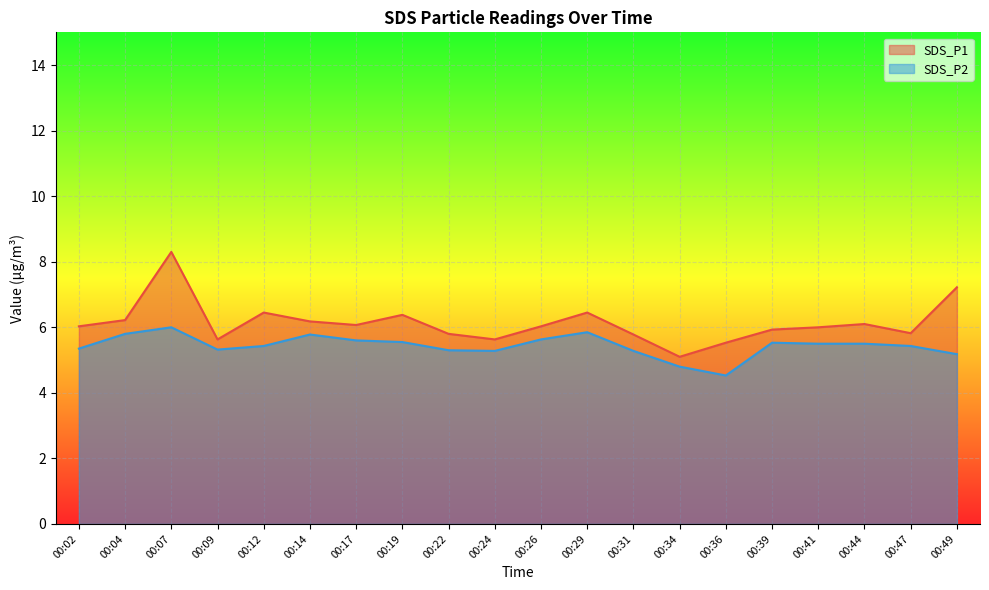

How many lines are shown in the chart?

2